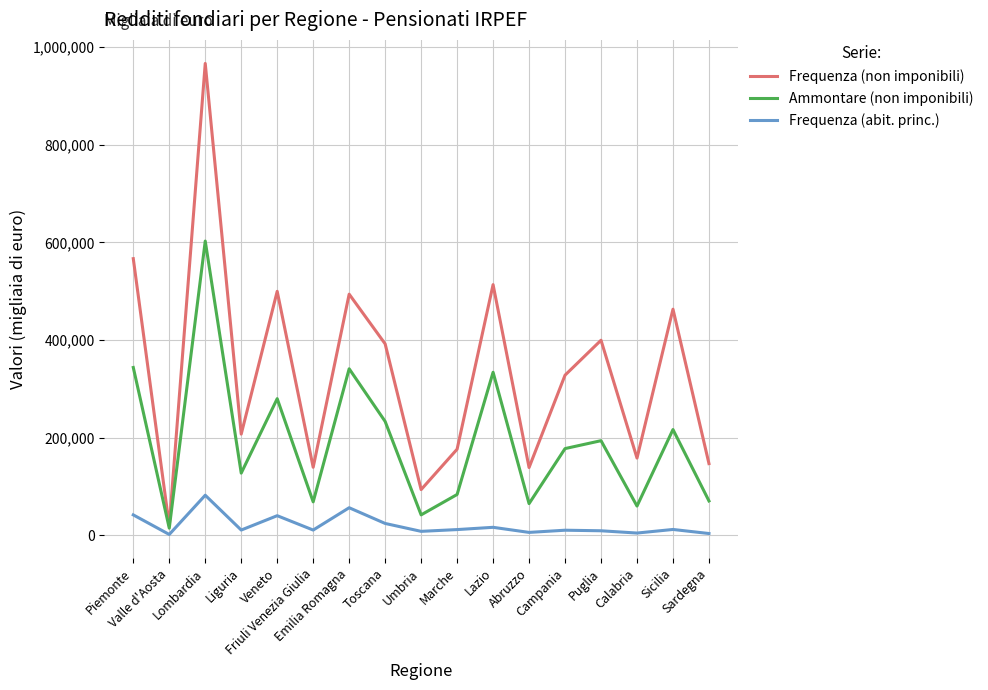

List the series in order of their overall mean, highest first.

Frequenza (non imponibili), Ammontare (non imponibili), Frequenza (abit. princ.)